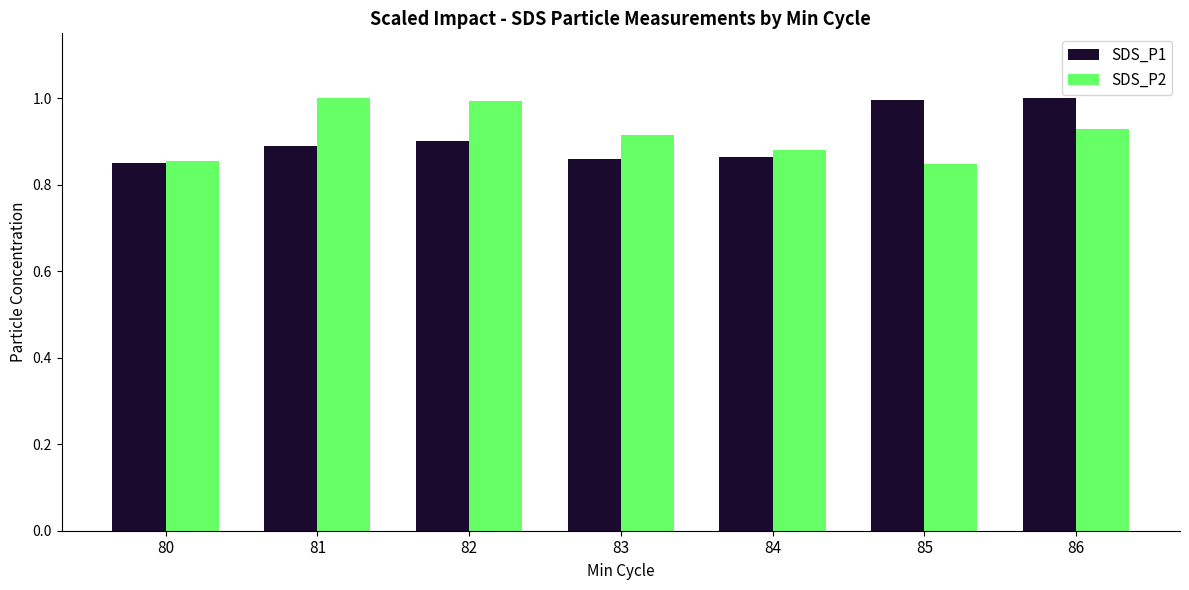

True or false: SDS_P1 has a value of 1.4 at 81.

False